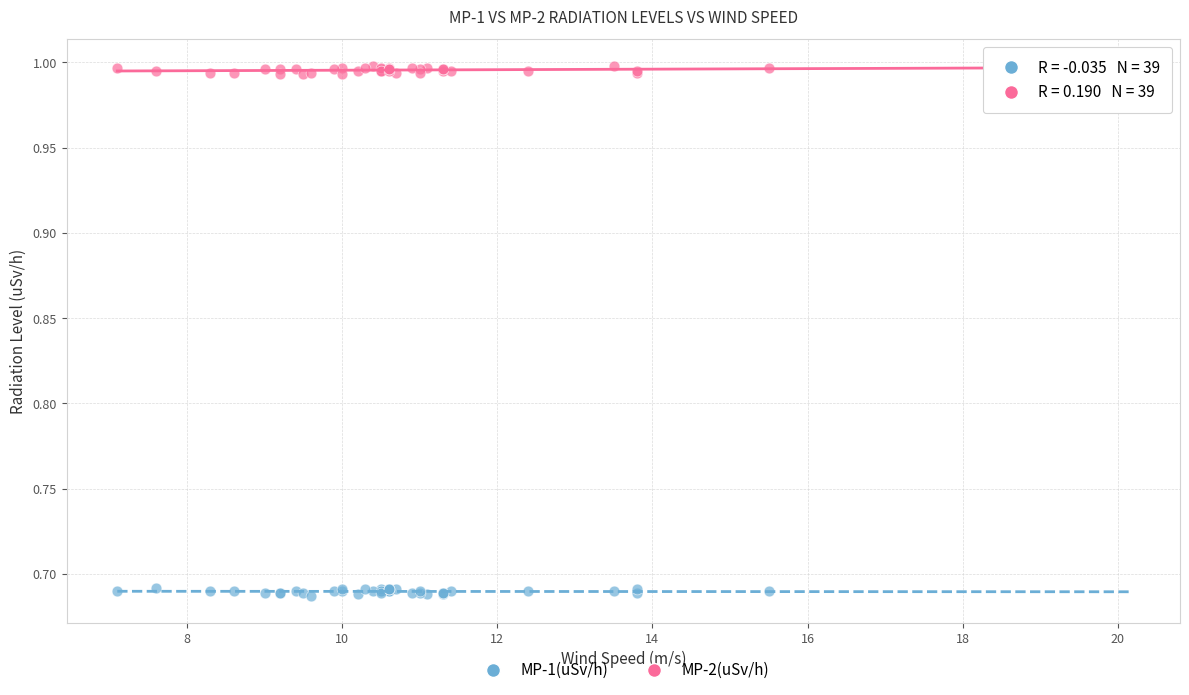

What is the X range (max minus min) for the scatter plot?

8.4